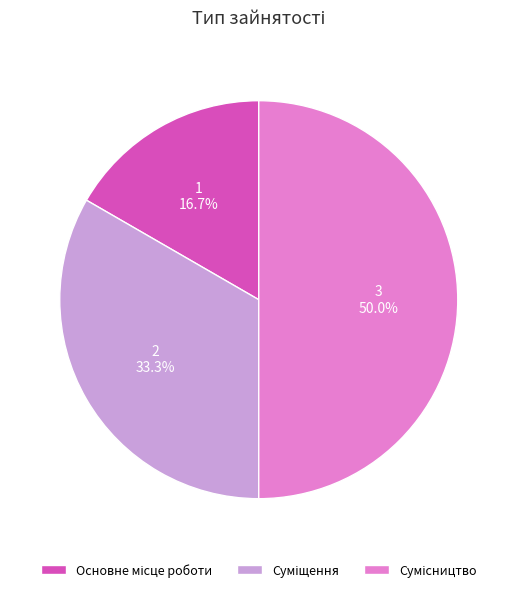

Is the sum of Основне місце роботи and Сумісництво greater than half?

Yes